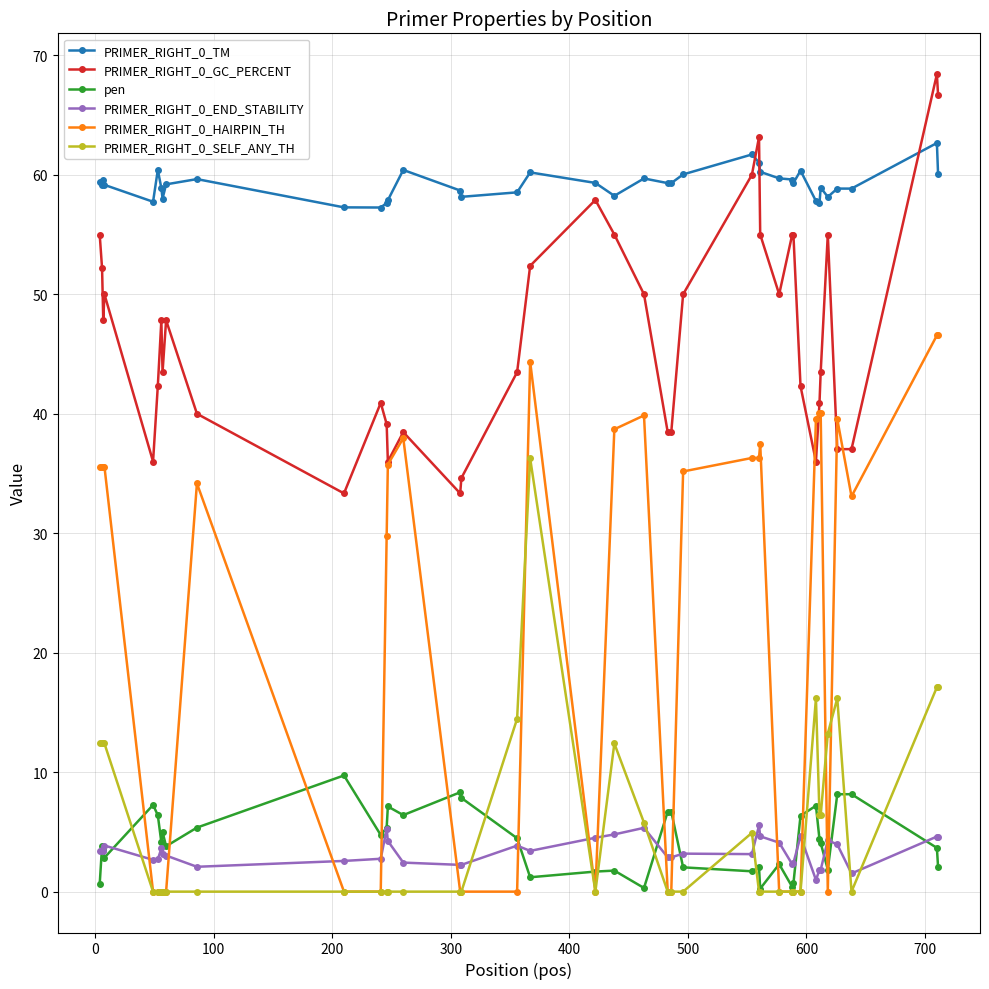

Which series has the widest spread of values?

PRIMER_RIGHT_0_HAIRPIN_TH